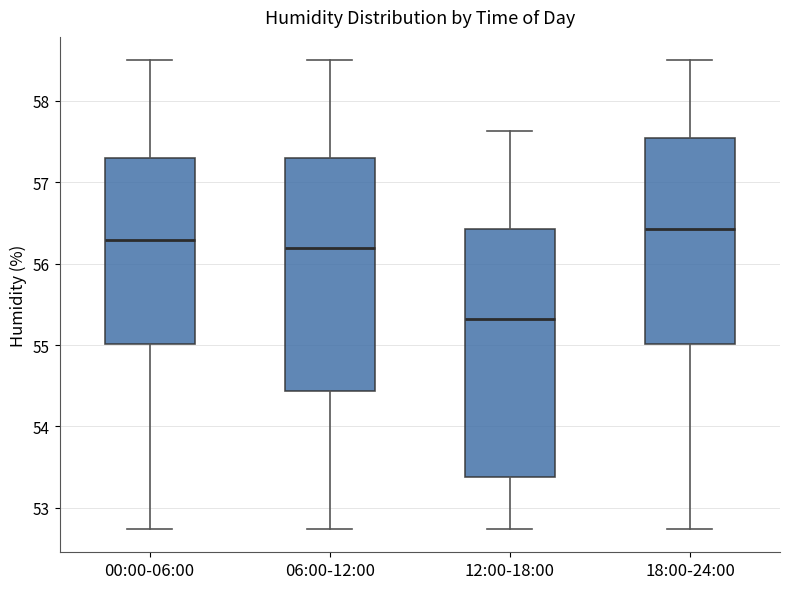

Comparing the boxes themselves (not the whiskers), which one is the tallest?

12:00-18:00